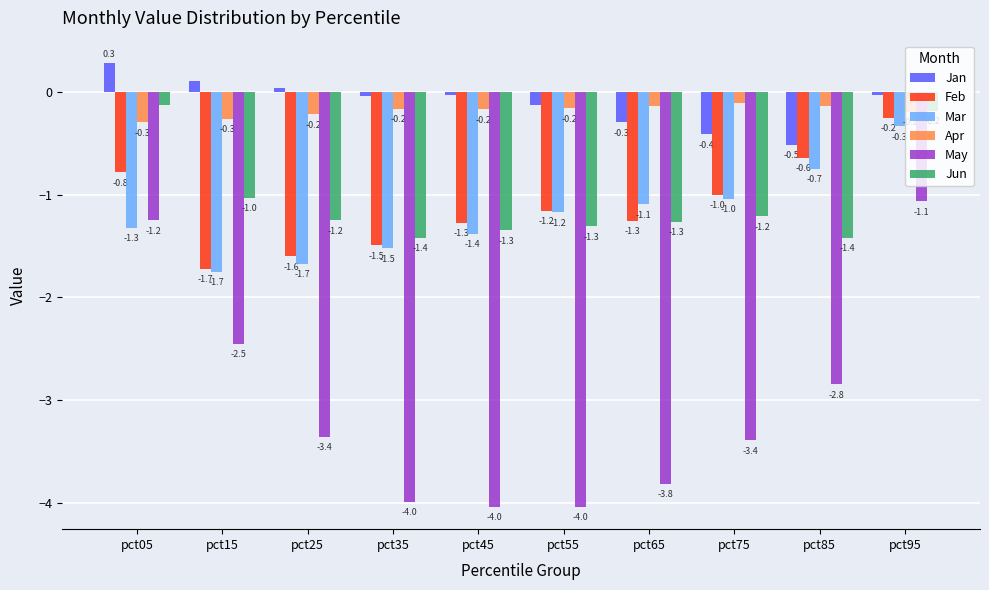

What is the value of the Feb bar at the 1st from the left?

-0.8